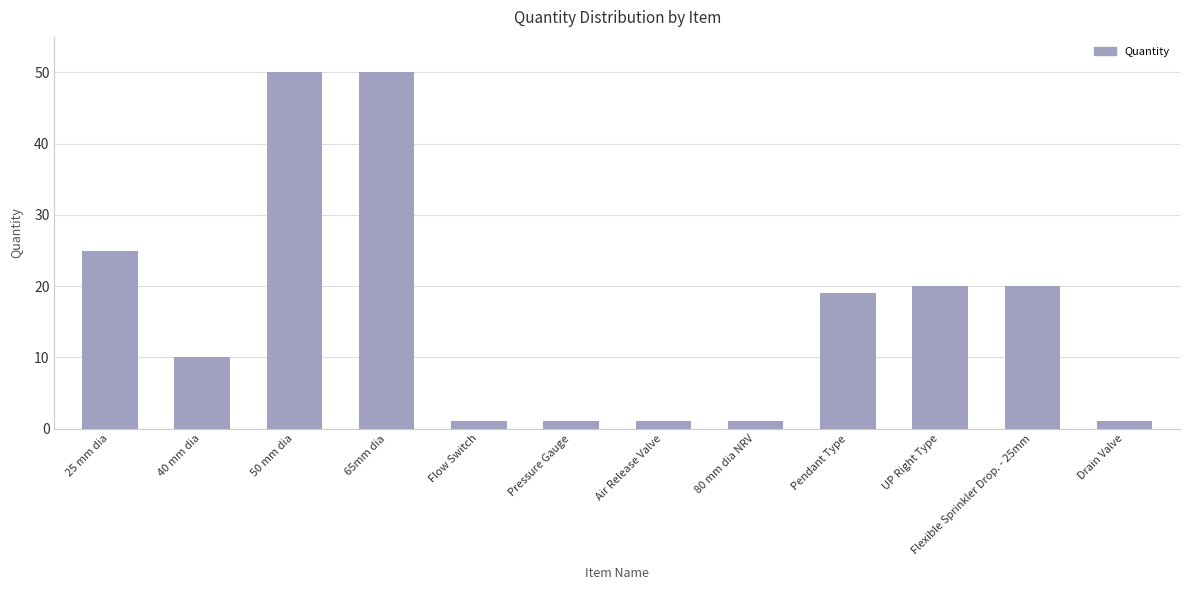

Where does the data first go above 19?

25 mm dia